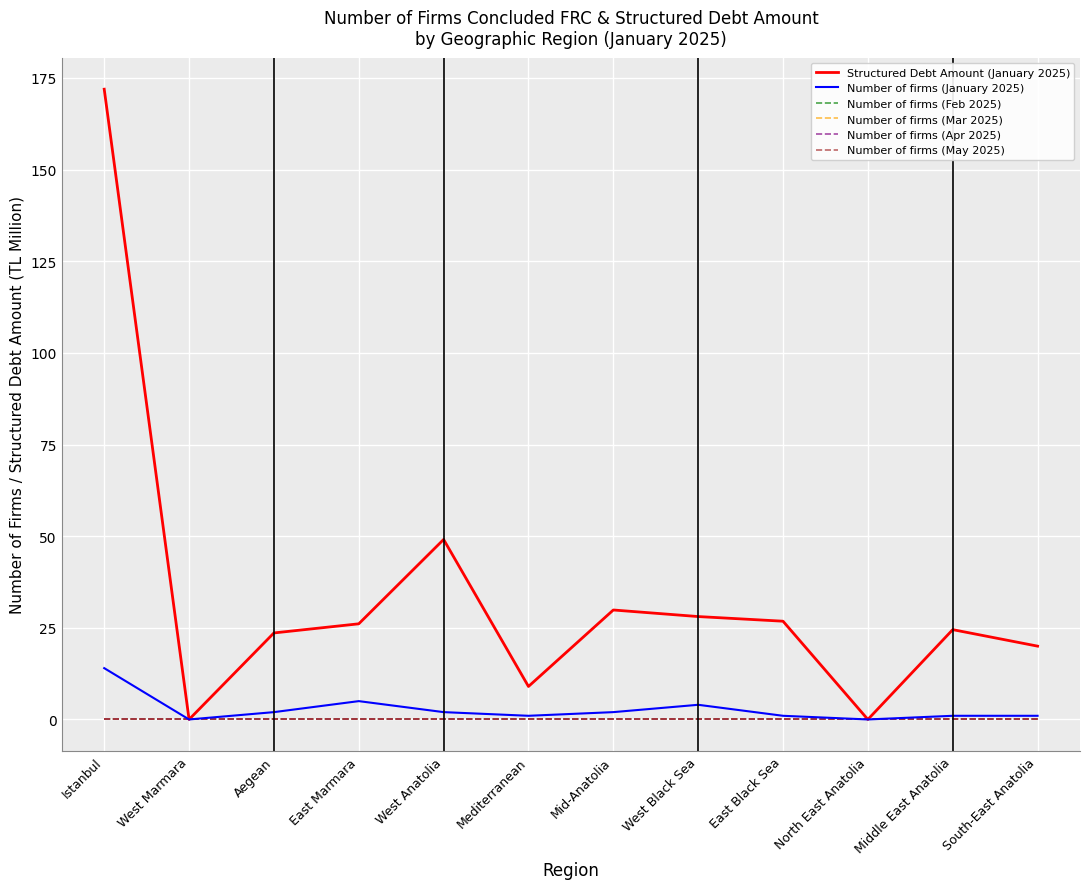

List the series in order of their peak value, lowest first.

Number of firms (Feb 2025), Number of firms (Mar 2025), Number of firms (Apr 2025), Number of firms (May 2025), Number of firms (January 2025), Structured Debt Amount (January 2025)